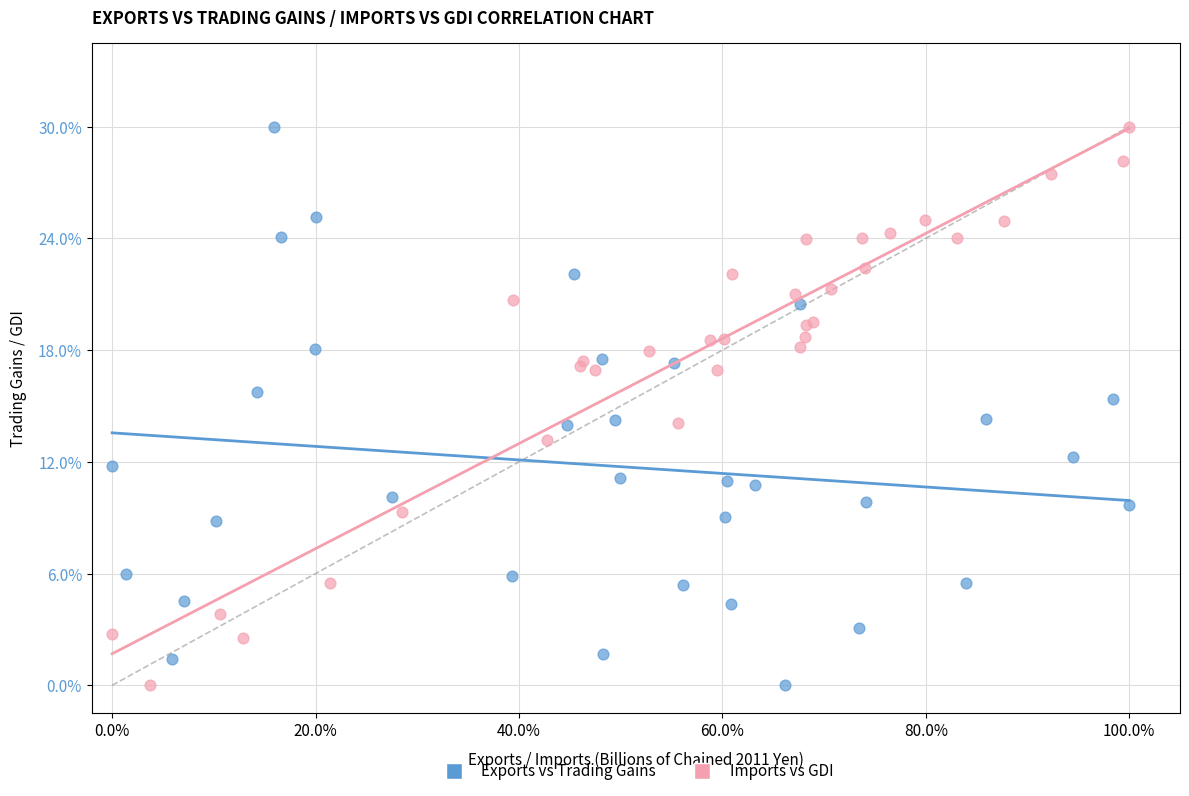

What are all the series names shown in the legend?

Exports vs Trading Gains, Imports vs GDI